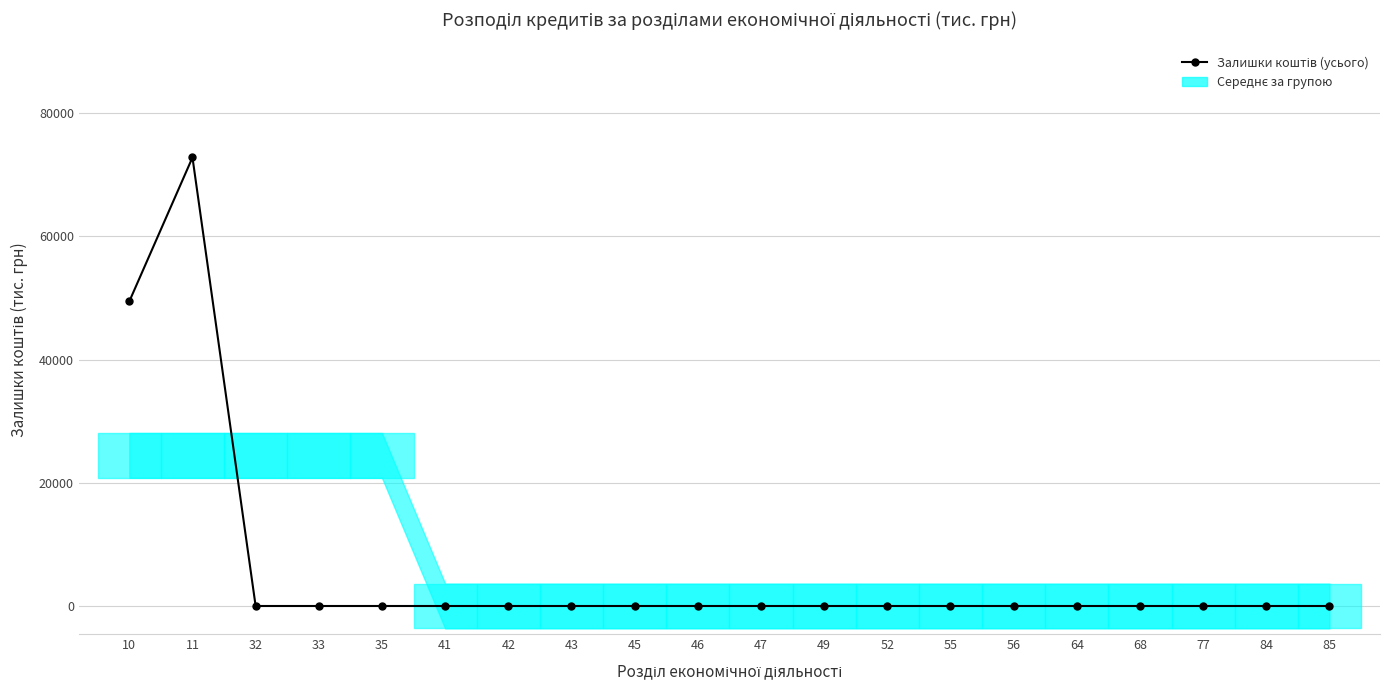

What is the sum of the values at 35 and 11?

72807.7